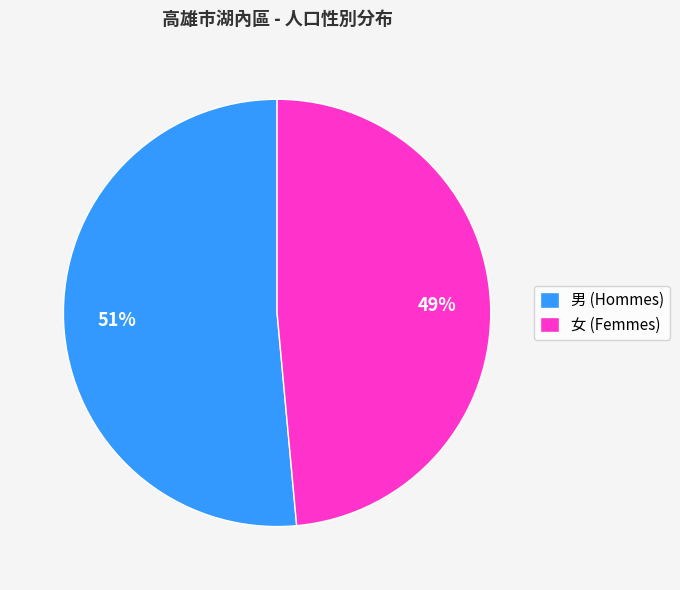

Does any single category account for the majority?

Yes